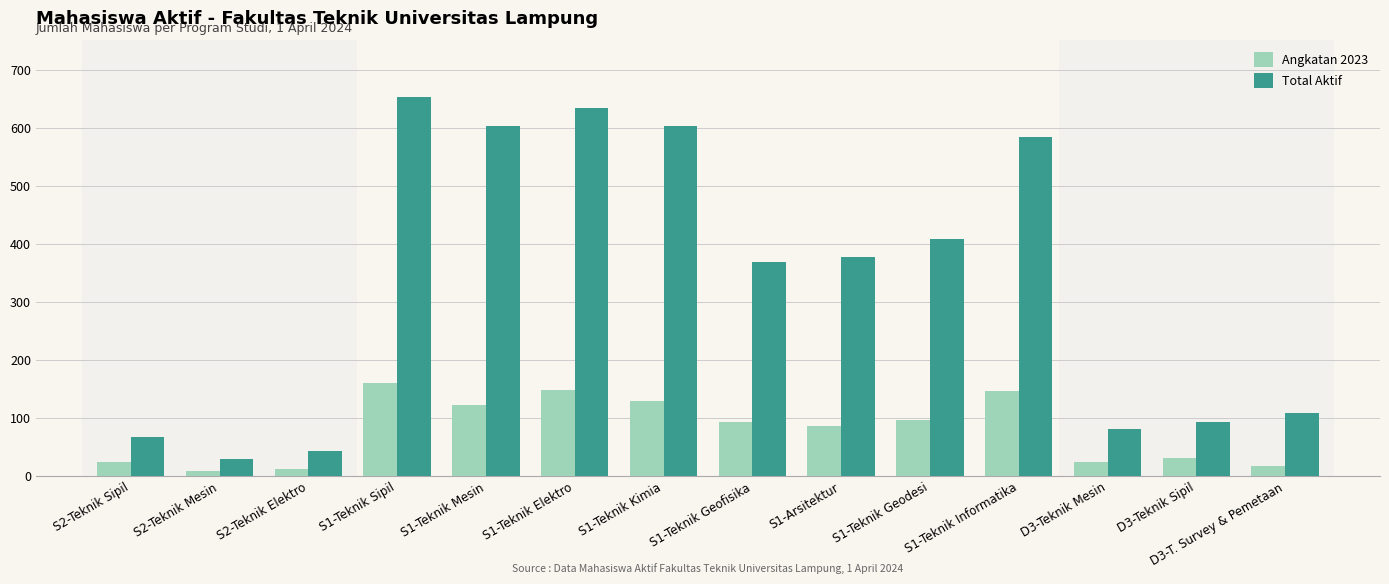

What is the difference between the maximum and second lowest values in the Angkatan 2023 series?

147